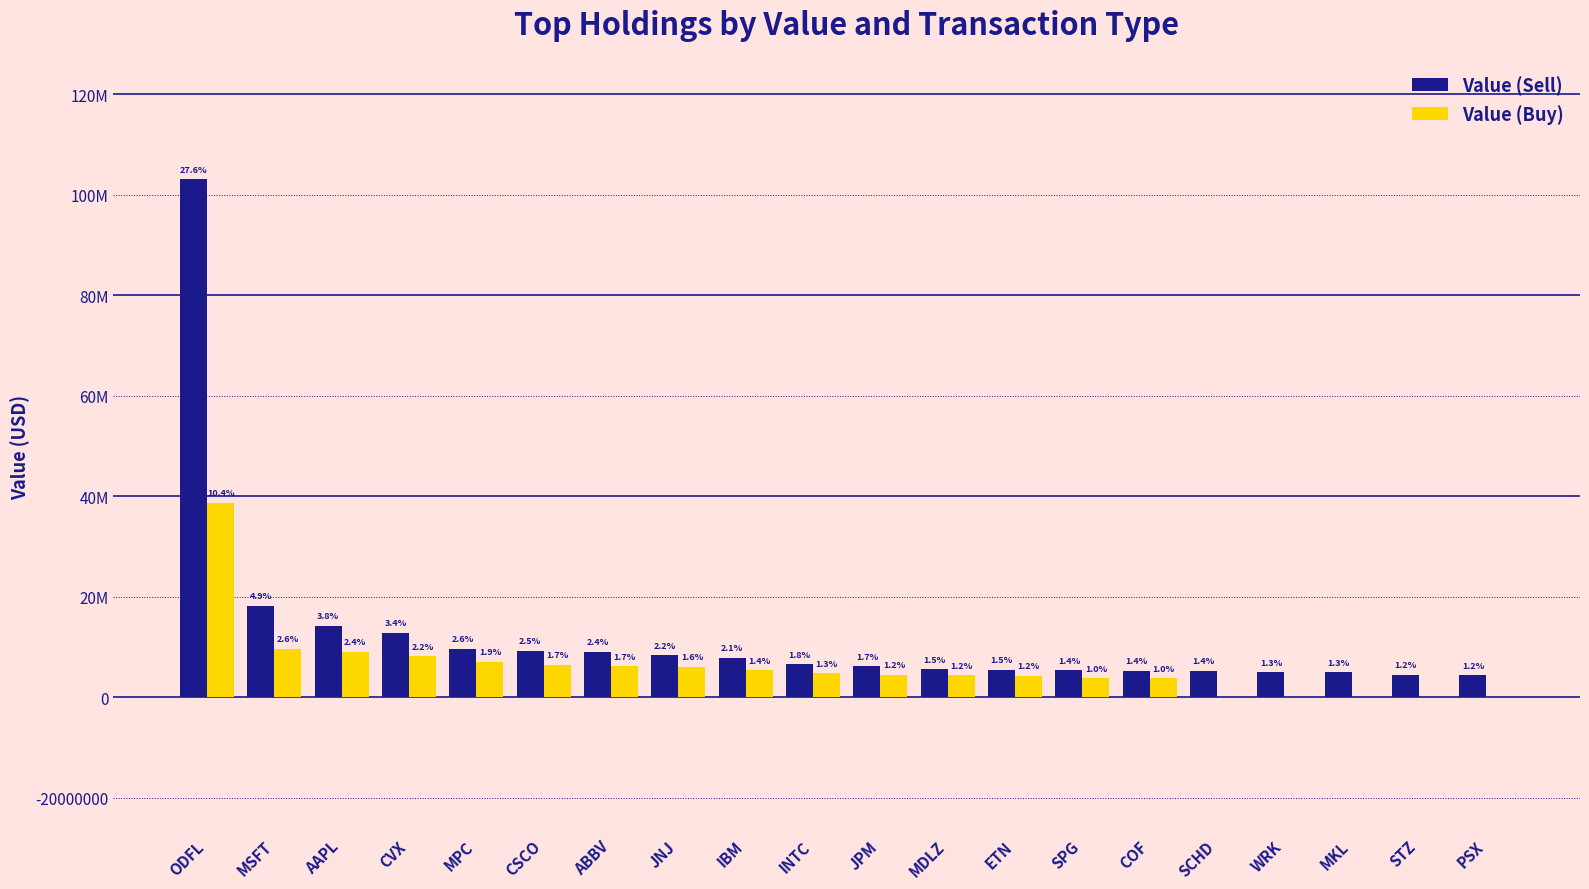

Does the chart contain stacked bars?

No